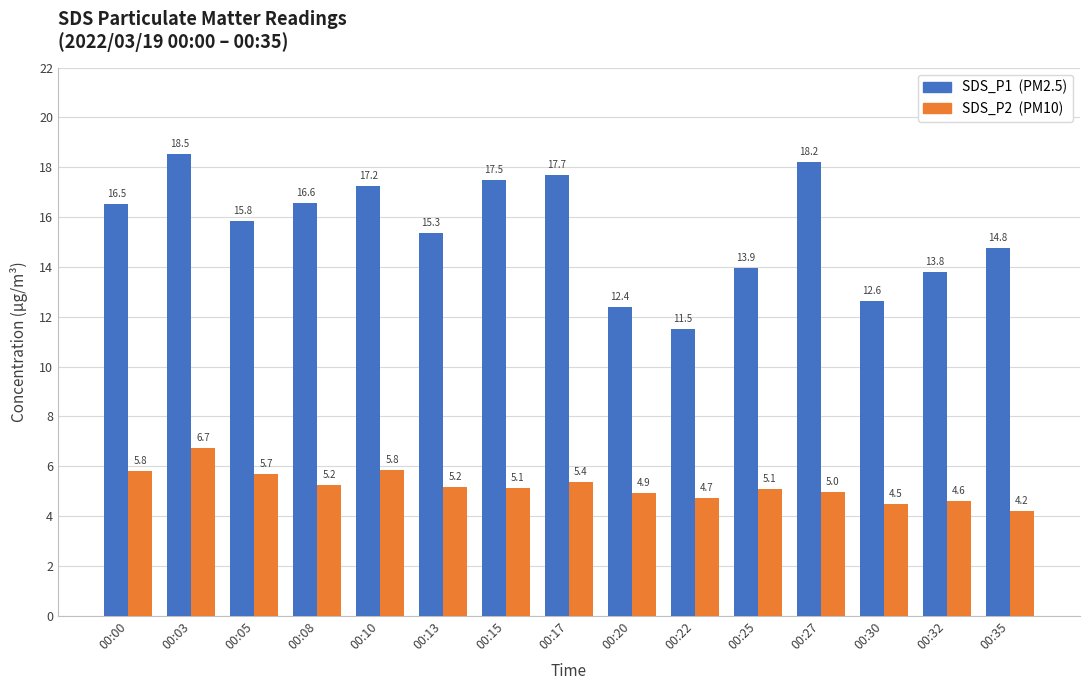

Are the bars horizontal?

No